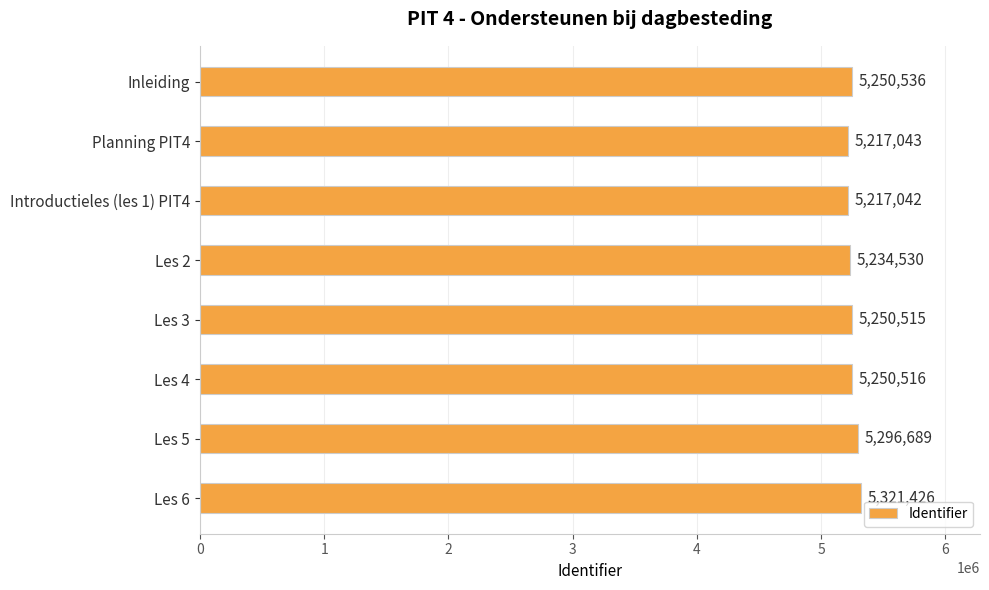

Between Les 5 and Les 6, which is larger?

Les 6